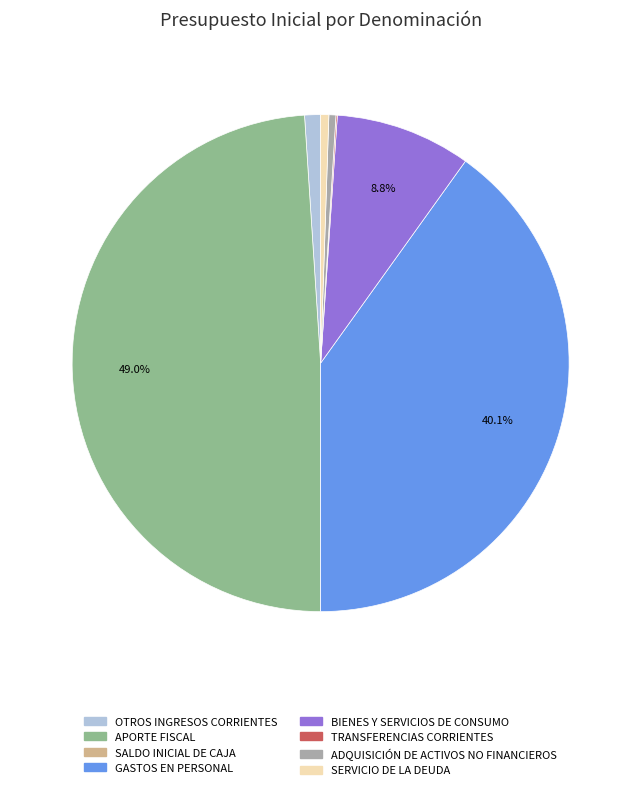

To the nearest percent, what is the average slice percentage?

12%